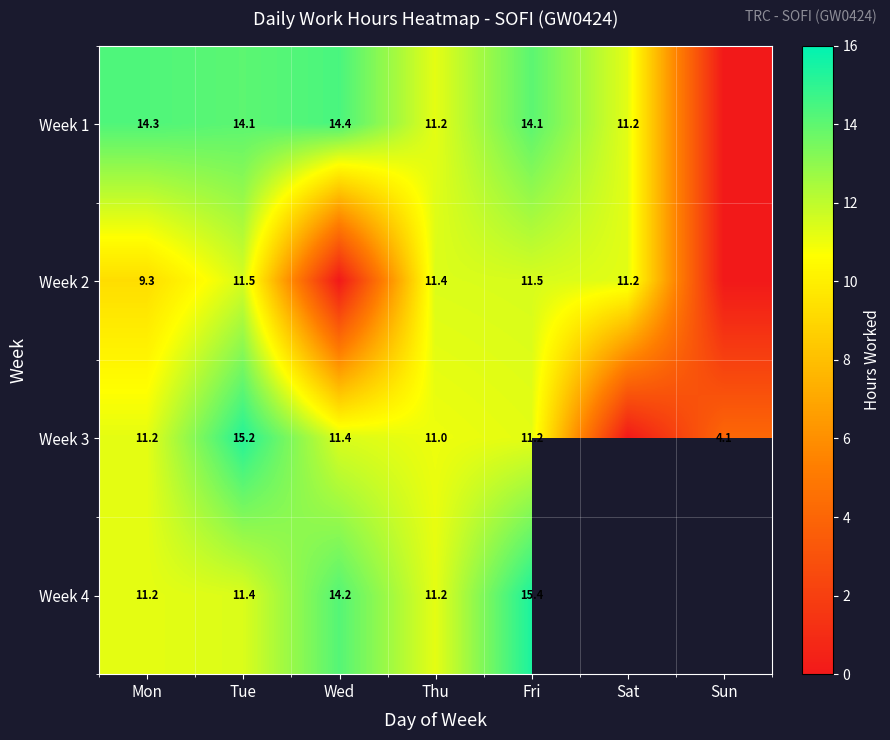

Which series has the largest range (max minus min)?

Week 3